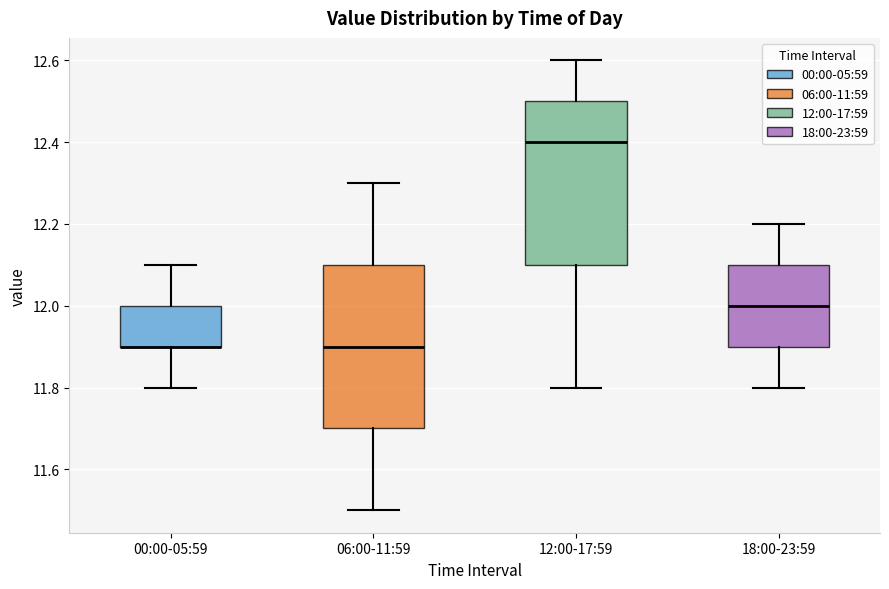

Reading left to right, transcribe this box plot: for each box, give where its median line is, the range the box spans, and where its two whiskers end, as read against the y-axis. The values are not printed on the chart, so give them approximately, as read against the axis.

00:00-05:59: median 11.9 (drawn on the box's lower edge), box 11.9 to 12.0, whiskers 11.8 to 12.1
06:00-11:59: median 11.9, box 11.7 to 12.1, whiskers 11.5 to 12.3
12:00-17:59: median 12.4, box 12.1 to 12.5, whiskers 11.8 to 12.6
18:00-23:59: median 12.0, box 11.9 to 12.1, whiskers 11.8 to 12.2